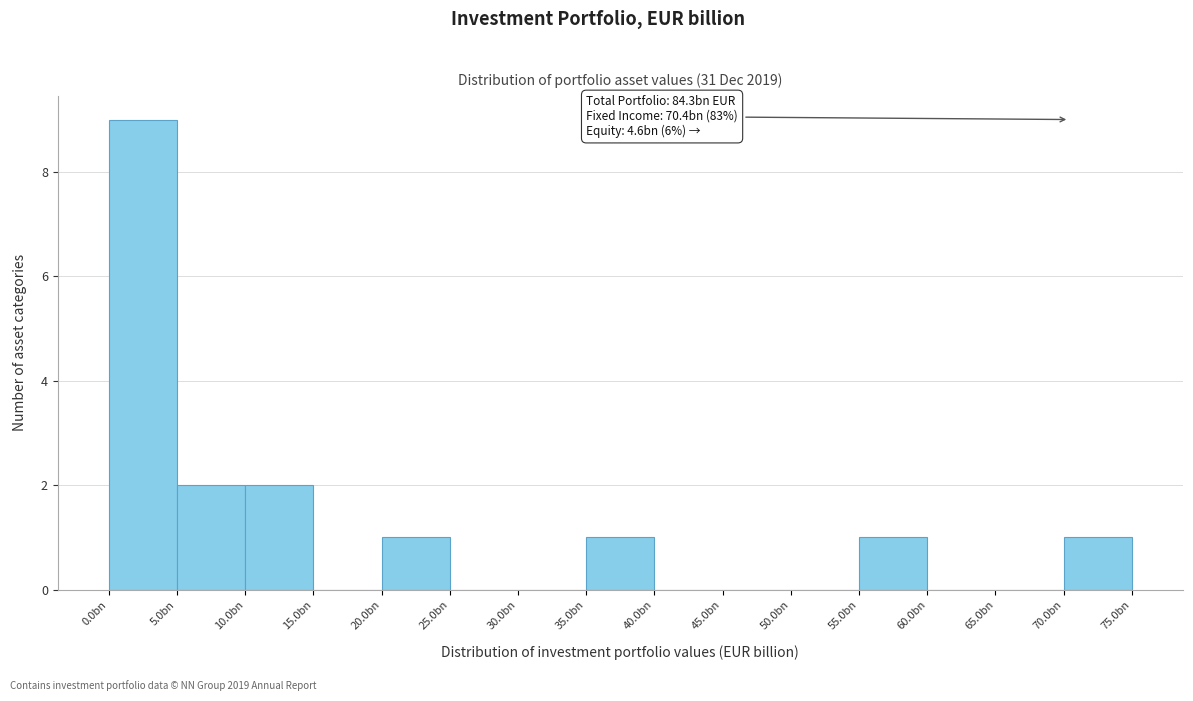

Reading left to right, list all the values displayed in this chart.

0.0bn=9	5.0bn=2	10.0bn=2	15.0bn=0	20.0bn=1	25.0bn=0	30.0bn=0	35.0bn=1	40.0bn=0	45.0bn=0	50.0bn=0	55.0bn=1	60.0bn=0	65.0bn=0	70.0bn=1